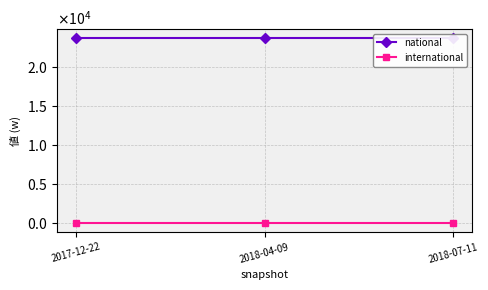

Rank the series at 2017-12-22 from highest to lowest value.

national, international